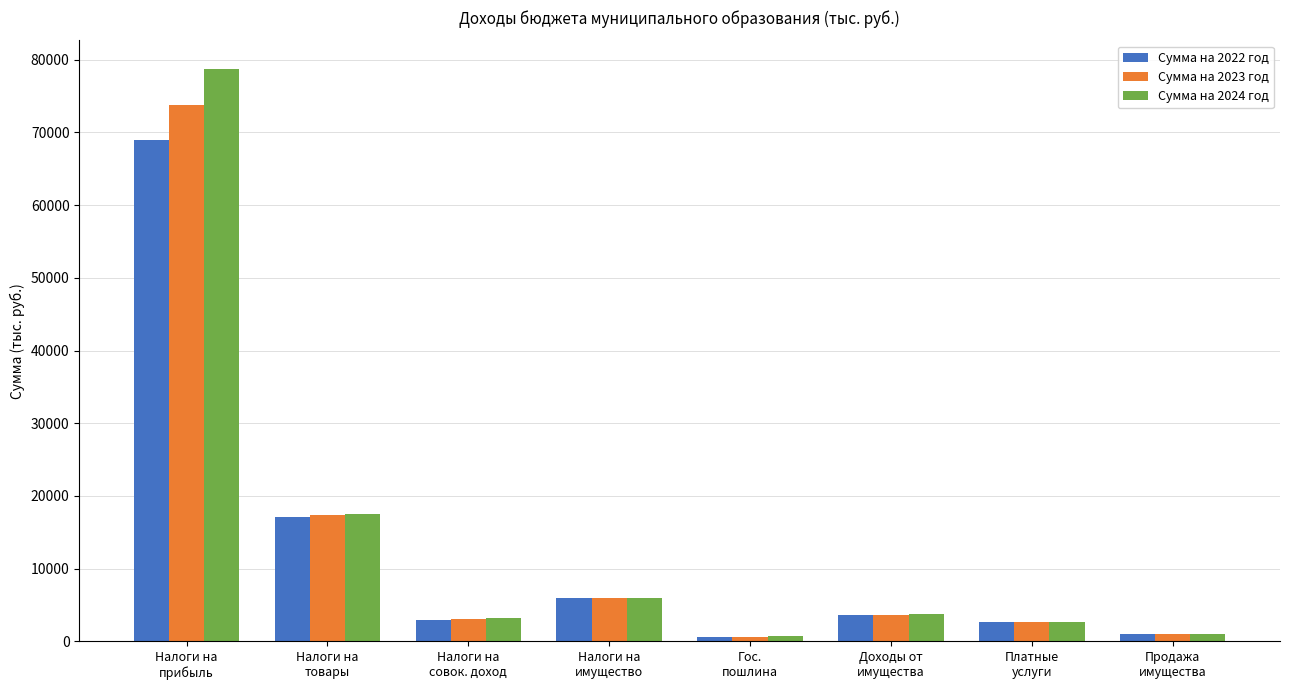

True or false: Сумма на 2022 год has a value of 2999 at Налоги на
совок. доход.

True